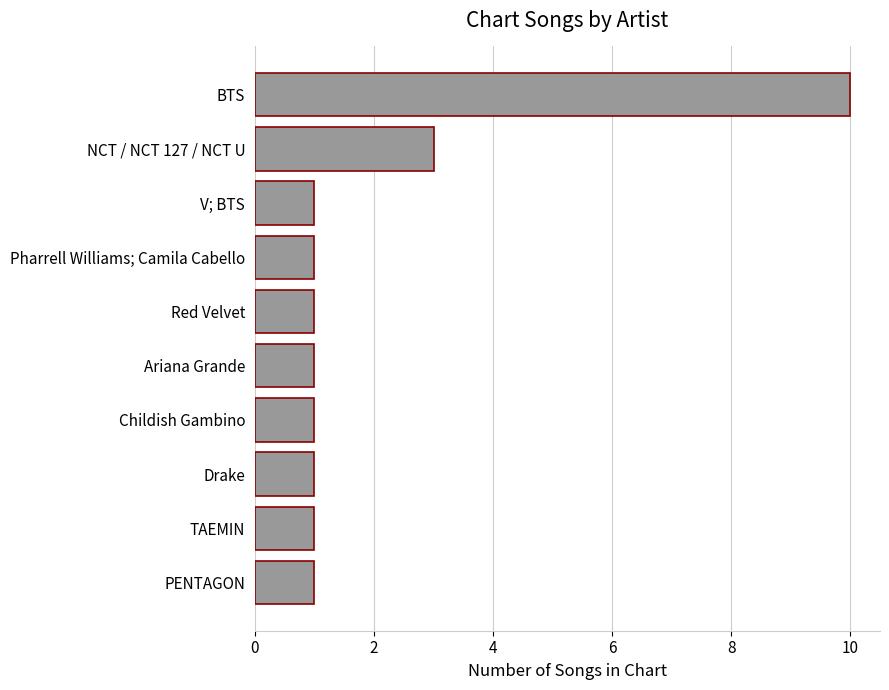

Is it true that the value at BTS is 10?

True